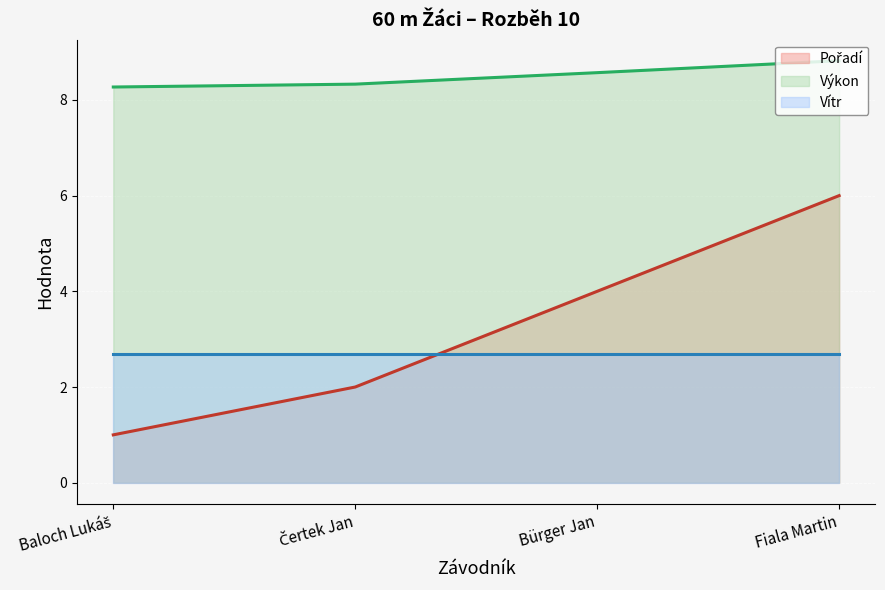

What are all the series names shown in the legend?

Pořadí (linie), Výkon (linie), Vítr (linie)